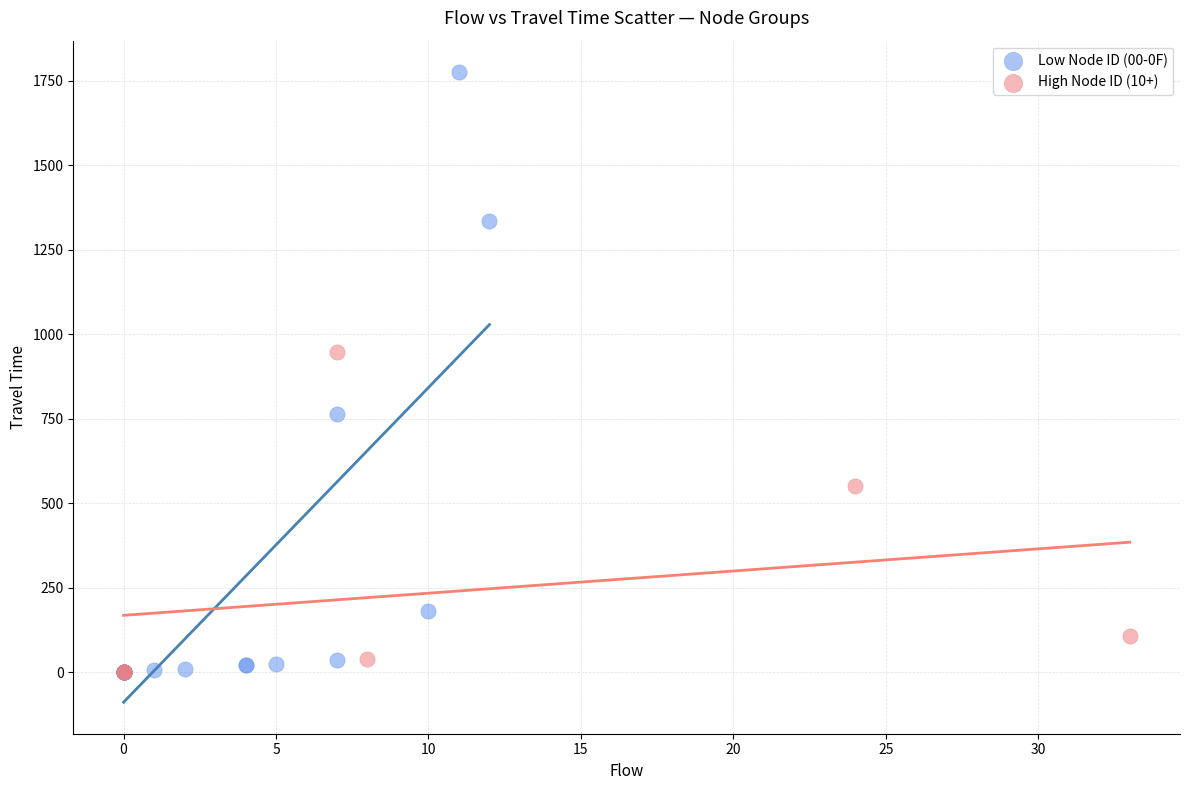

Which series has the widest spread of Y values?

Low Node ID (00-0F)